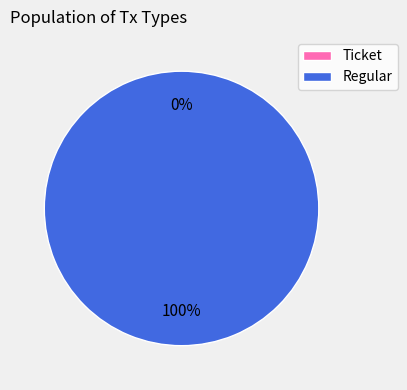

Which has a higher value, Ticket or Regular?

Regular